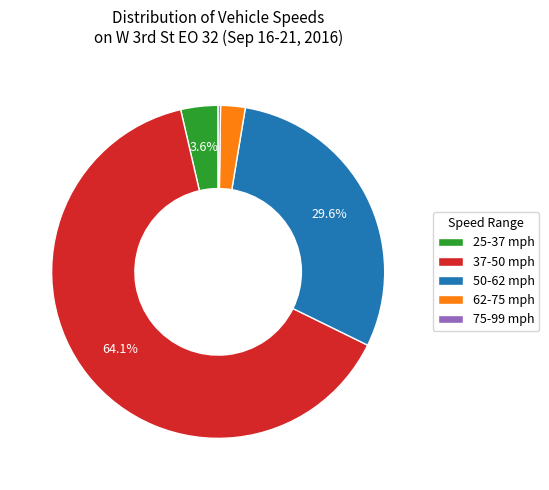

Between 37-50 mph and 25-37 mph, which is larger?

37-50 mph